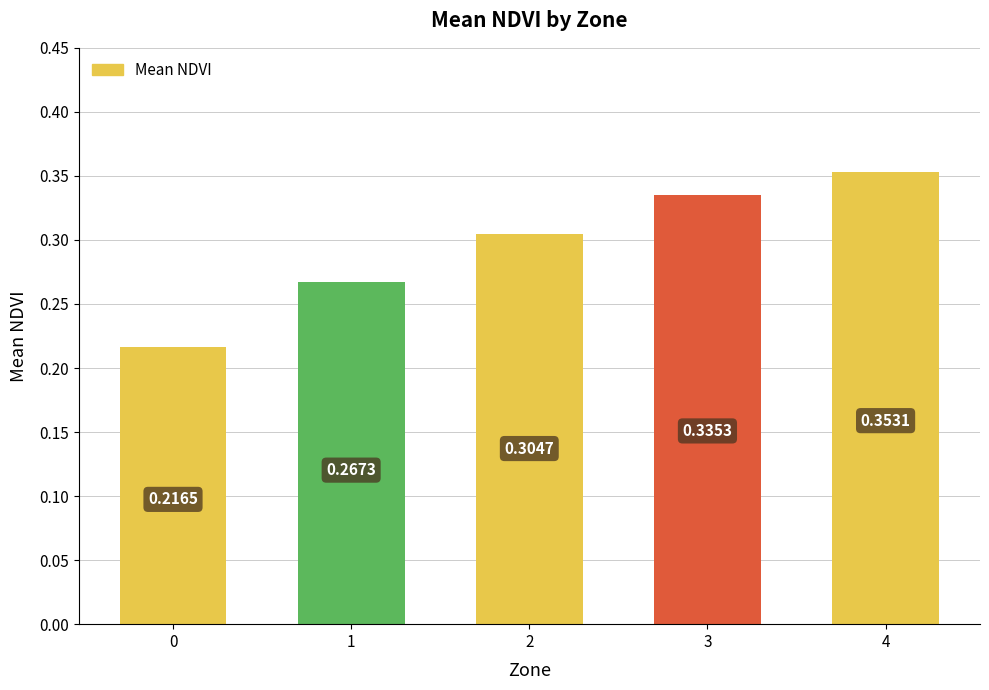

What is the change in value from 0 to 1?

+0.1